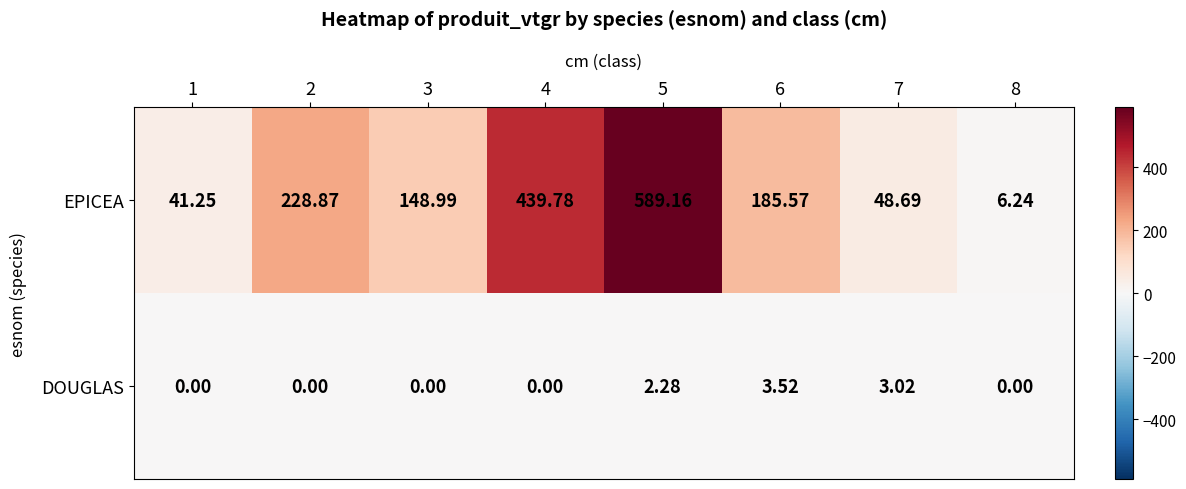

Rank the series by their maximum value, from lowest to highest.

DOUGLAS, EPICEA